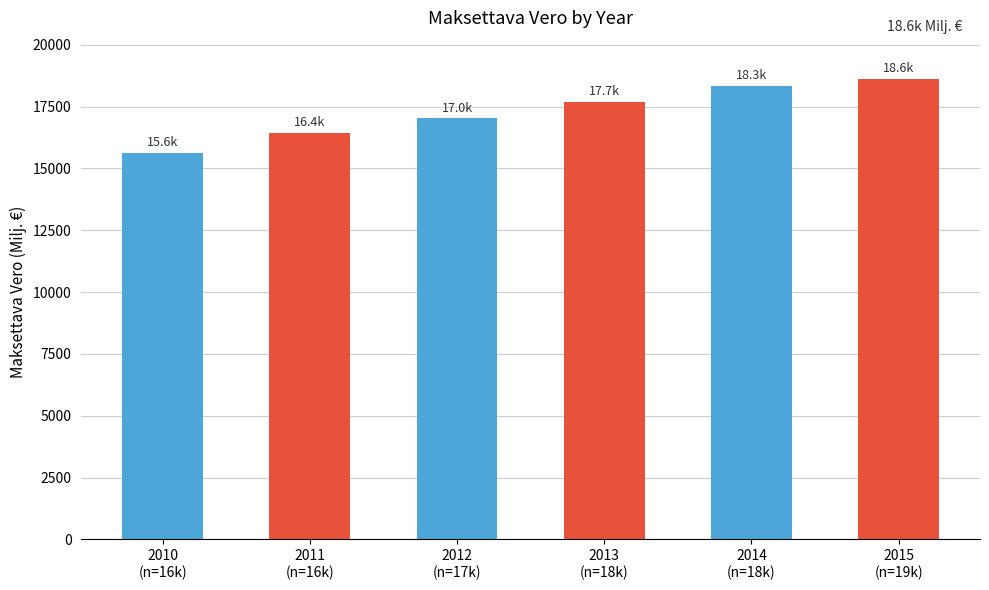

Count the number of categories in the chart.

6